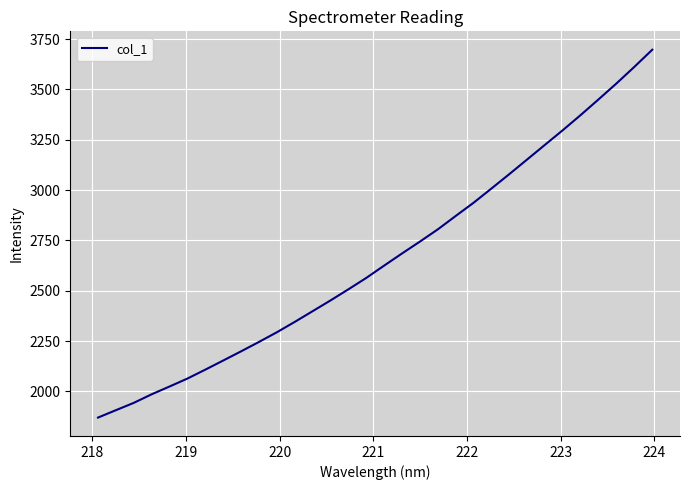

What is the greatest value displayed?

3697.0